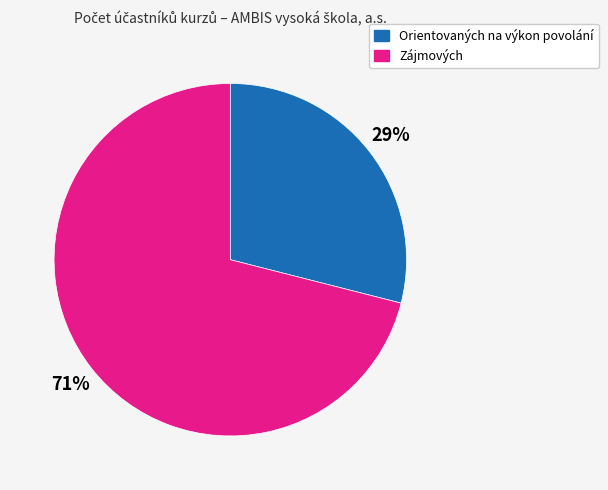

Which slice represents more than half of the pie?

Zájmových